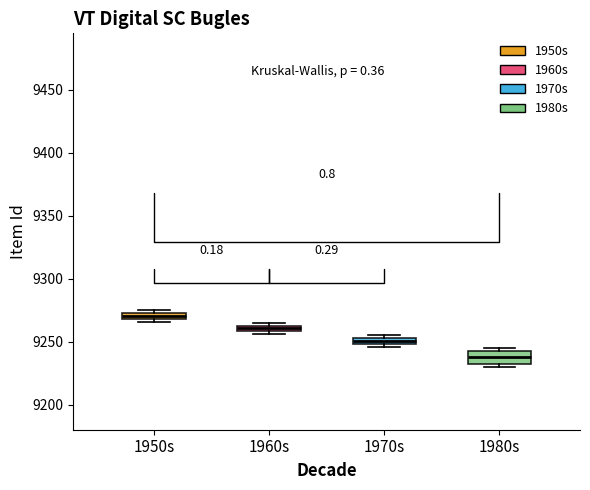

Which box has the highest median line?

1950s